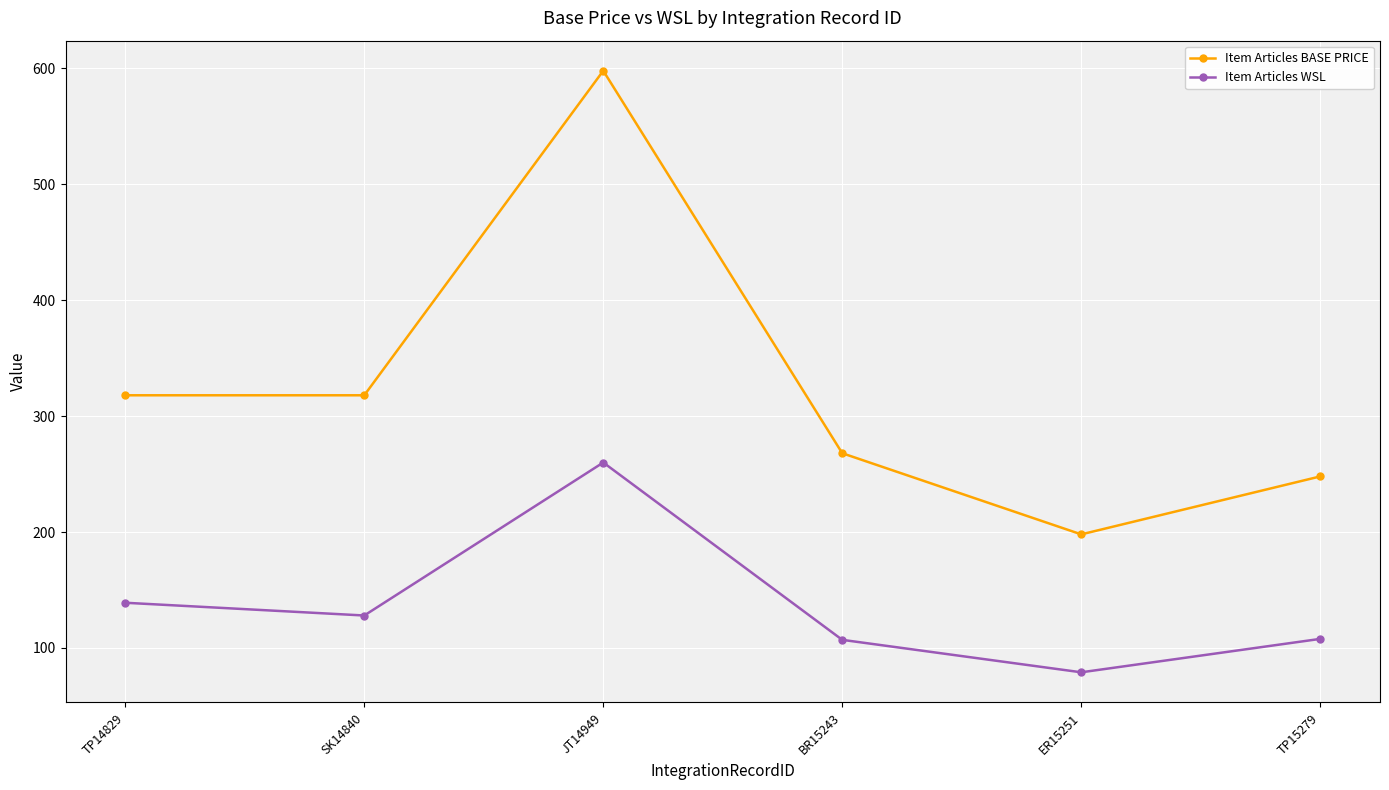

How many interior local peaks does the Item Articles BASE PRICE series have?

1